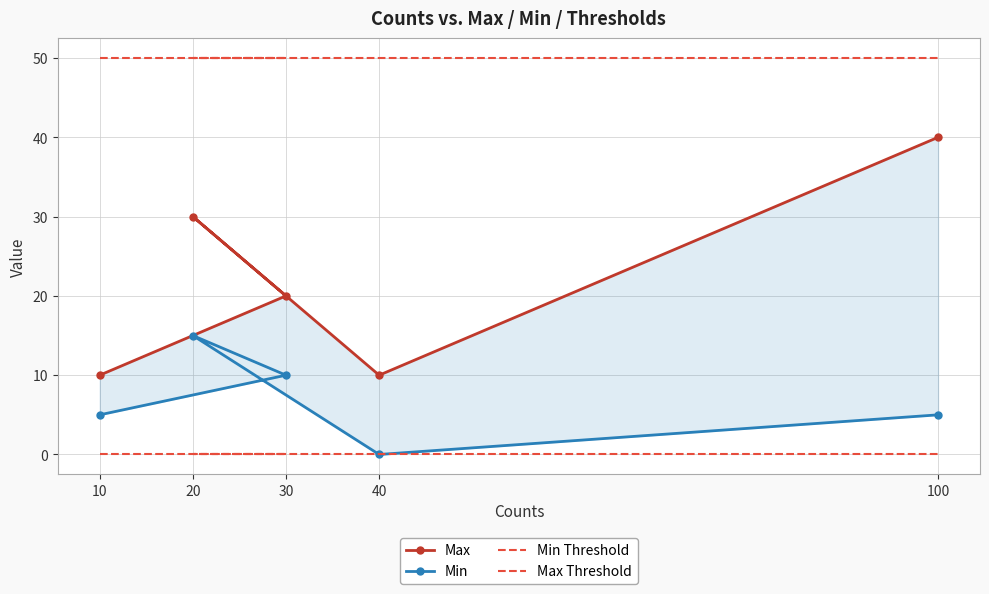

What is the lowest value of the Max Threshold series?

50